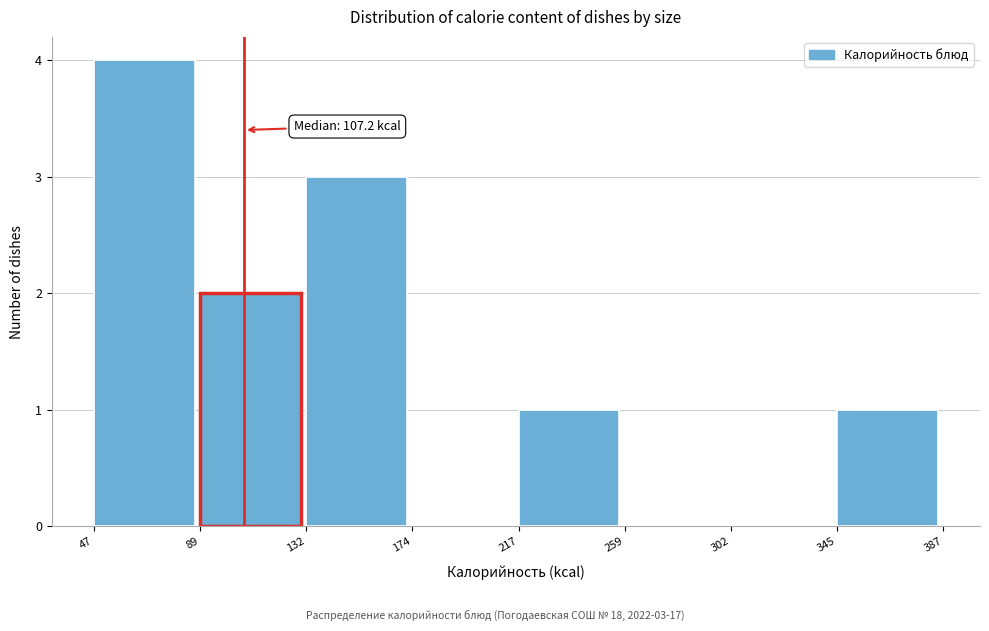

Over which range of the x-axis is the bar tallest?

47 to 89